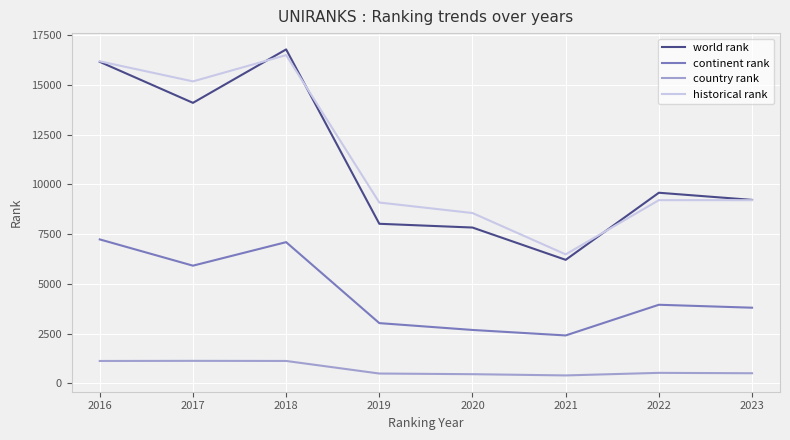

What is the lowest value of the historical rank series?

6483.5